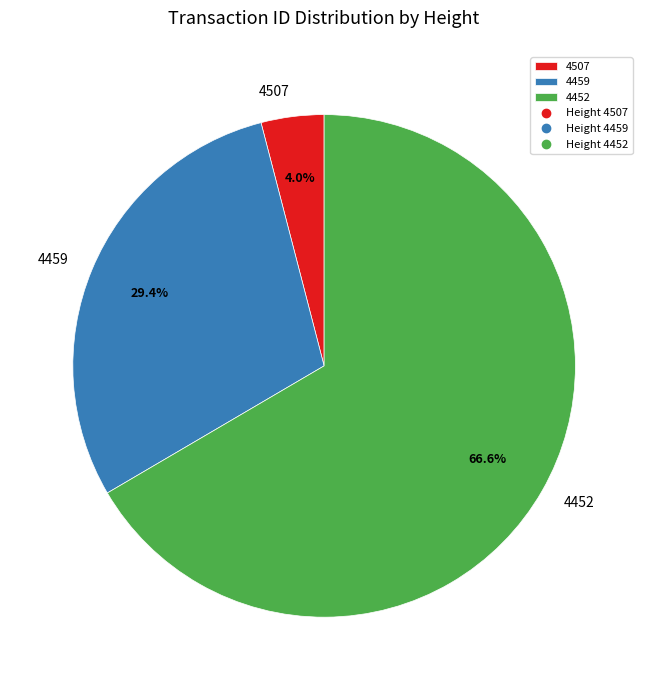

To the nearest percent, what portion does 4459 represent?

29%